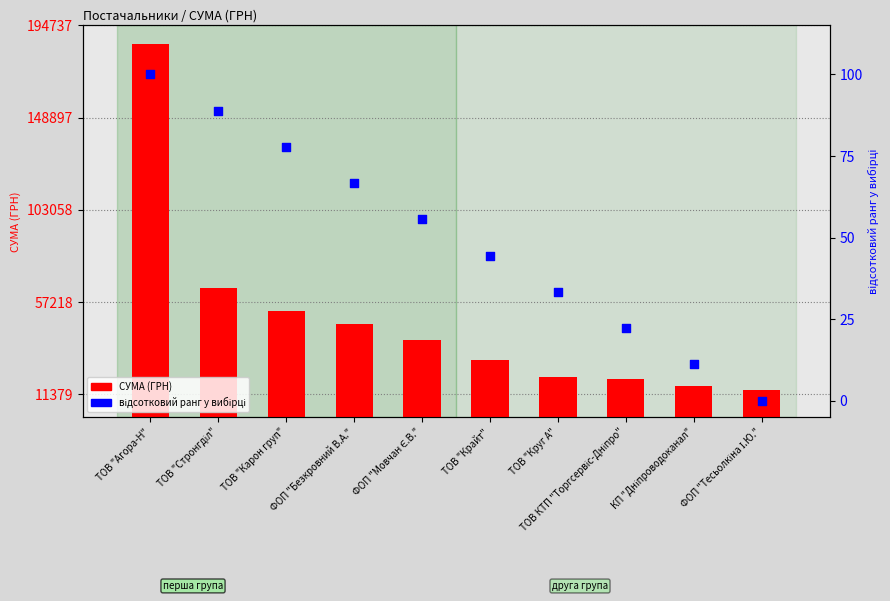

Which series has the largest Y range (max minus min)?

СУМА (ГРН)